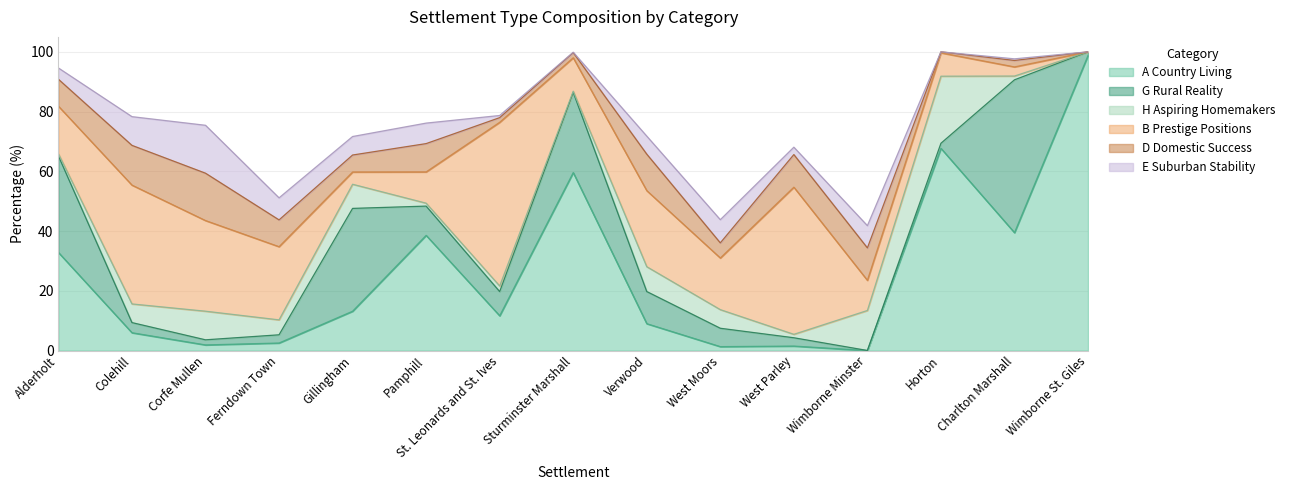

Reading right to left, list all the values displayed in this chart.

A Country Living: 98.8	39.5	67.7	0.0	1.5	1.3	9.0	59.6	11.6	38.6	13.2	2.5	1.9	6.0	32.8
G Rural Reality: 1.2	51.2	1.7	0.0	2.8	6.2	10.8	26.9	8.1	9.8	34.4	2.8	1.7	3.4	32.3
H Aspiring Homemakers: 0.0	1.3	22.4	13.4	1.1	6.2	8.3	0.4	1.9	1.0	8.1	5.0	9.6	6.2	0.7
B Prestige Positions: 0.0	3.1	7.8	10.1	49.2	17.3	25.5	11.2	54.8	10.5	4.1	24.5	30.3	39.8	15.9
D Domestic Success: 0.0	2.2	0.3	10.9	10.9	5.1	12.2	1.7	1.6	9.5	5.7	9.0	15.8	13.3	9.0
E Suburban Stability: 0.0	0.5	0.0	7.4	2.5	7.8	6.0	0.1	0.7	6.9	6.2	7.4	16.0	9.6	3.8